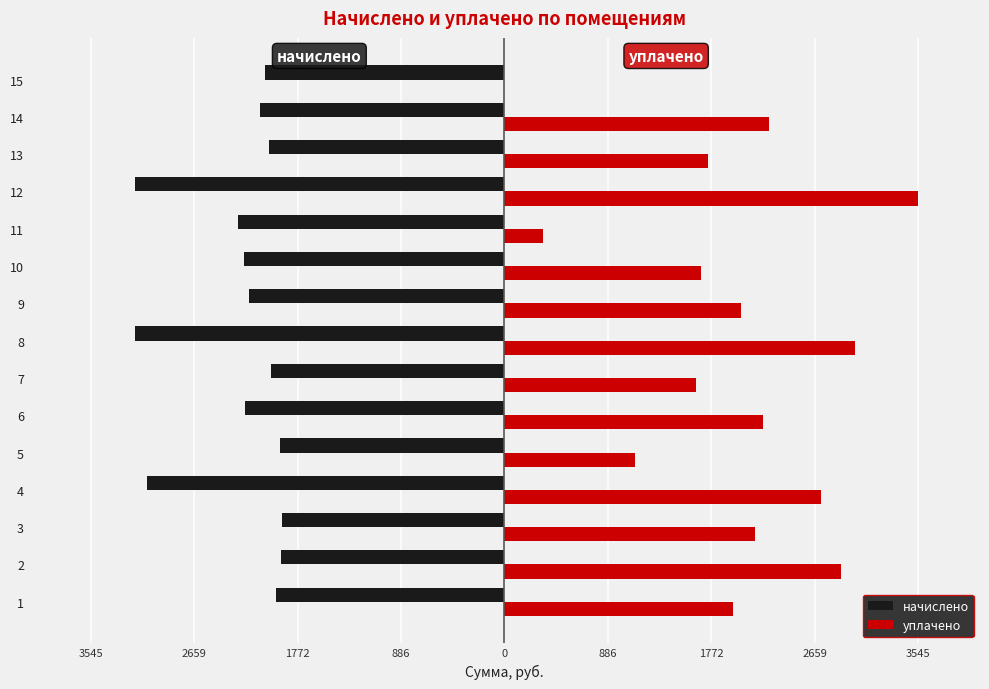

What are all the series names shown in the legend?

начислено, уплачено